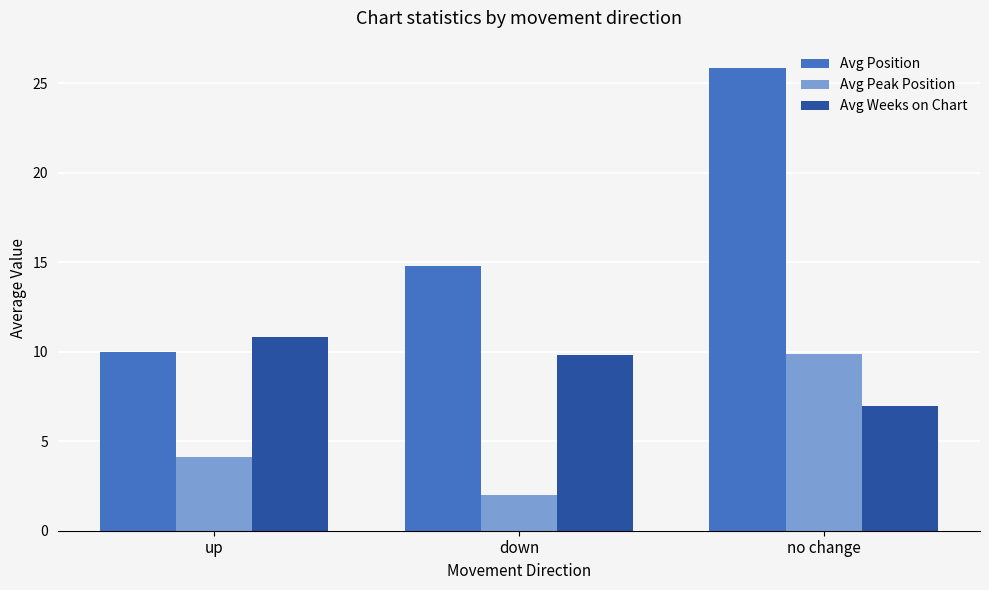

What is the minimum value shown in the chart?

2.0